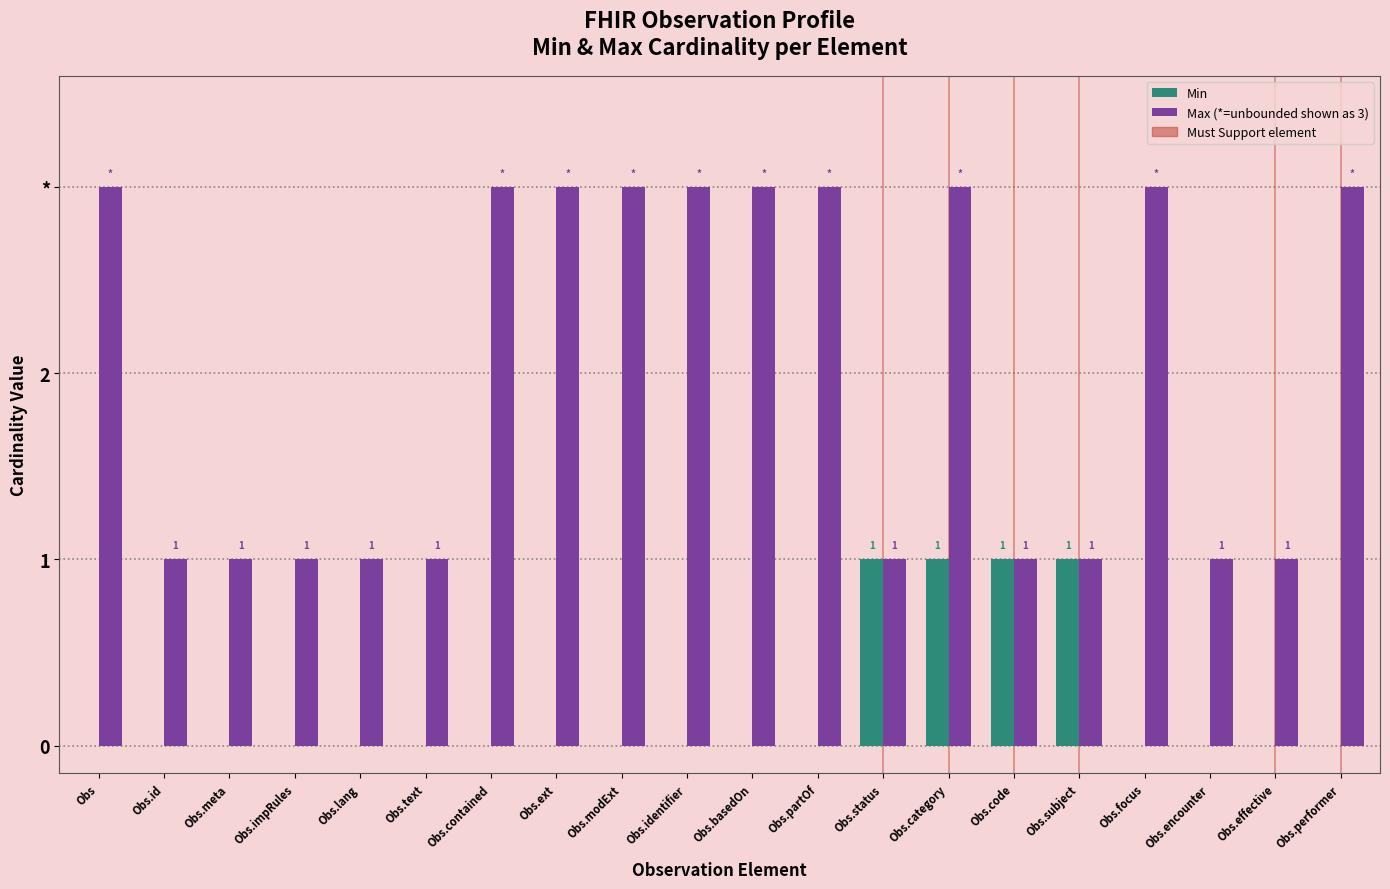

How many values in Min are above zero?

4